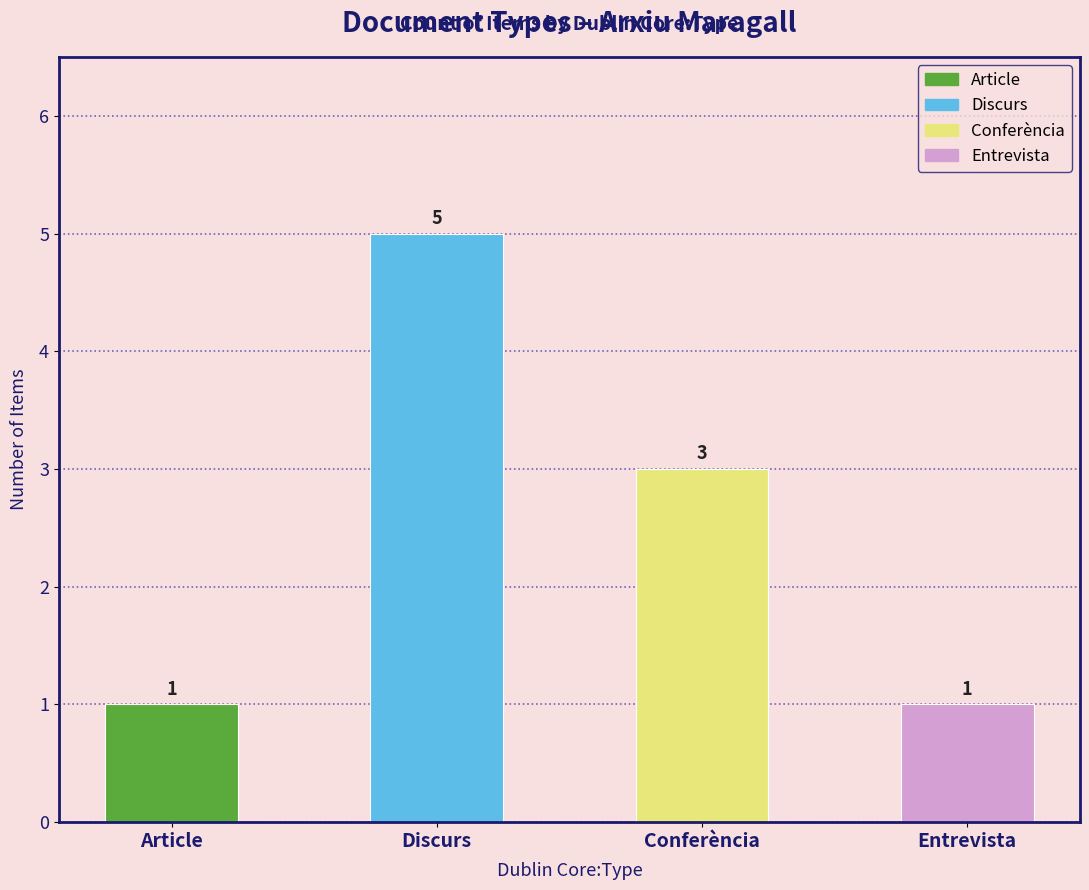

Is it true that the value at Discurs is 5?

True